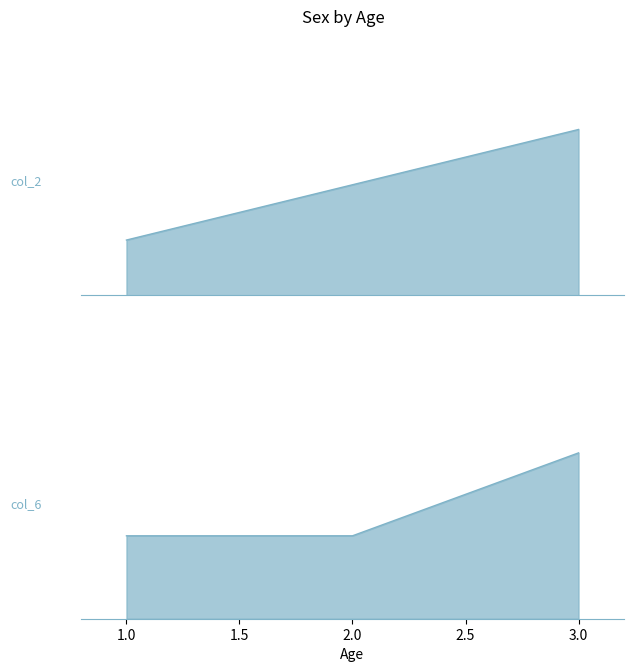

Reading left to right, transcribe all the data shown in this chart.

col_2: 1	2	3
col_6: 5	5	10